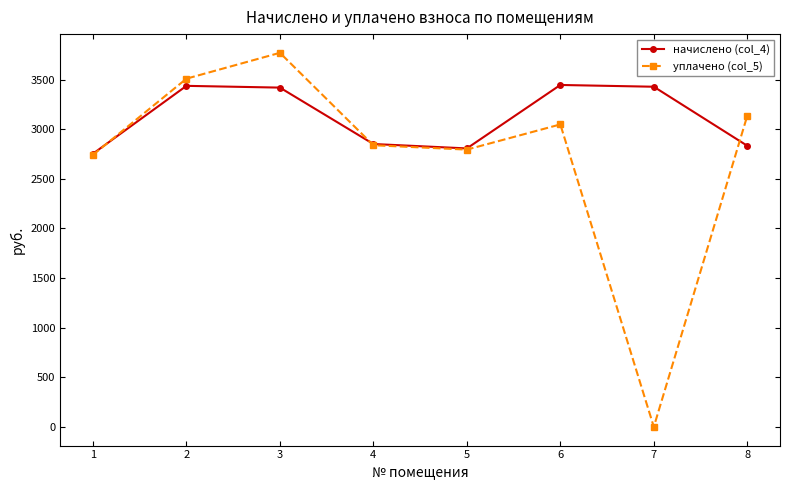

Where does the начислено (col_4) series first go above 3420?

2